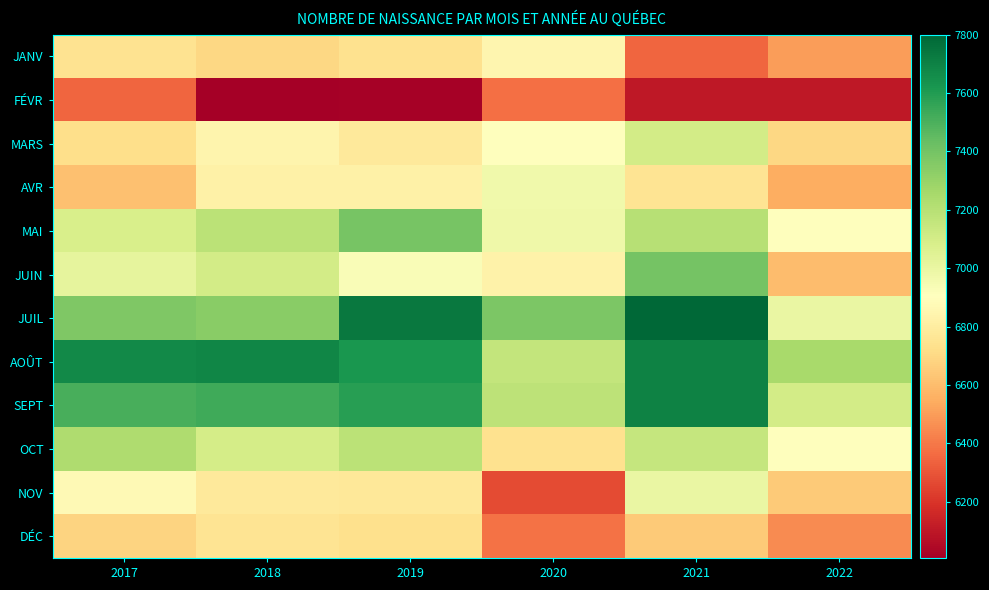

Reading right to left, extract all data points from this chart.

JANV: 2022=6500	2021=6350	2020=6851	2019=6737	2018=6697	2017=6743
FÉVR: 2022=6100	2021=6100	2020=6376	2019=6016	2018=6007	2017=6346
MARS: 2022=6700	2021=7100	2020=6901	2019=6781	2018=6842	2017=6722
AVR: 2022=6550	2021=6750	2020=6971	2019=6822	2018=6823	2017=6610
MAI: 2022=6900	2021=7200	2020=6974	2019=7392	2018=7188	2017=7083
JUIN: 2022=6600	2021=7400	2020=6827	2019=6925	2018=7101	2017=7021
JUIL: 2022=7000	2021=7800	2020=7379	2019=7734	2018=7342	2017=7367
AOÛT: 2022=7250	2021=7700	2020=7158	2019=7624	2018=7682	2017=7668
SEPT: 2022=7100	2021=7700	2020=7180	2019=7586	2018=7531	2017=7510
OCT: 2022=6900	2021=7150	2020=6739	2019=7185	2018=7095	2017=7227
NOV: 2022=6650	2021=7000	2020=6272	2019=6772	2018=6778	2017=6875
DÉC: 2022=6450	2021=6650	2020=6380	2019=6735	2018=6754	2017=6683